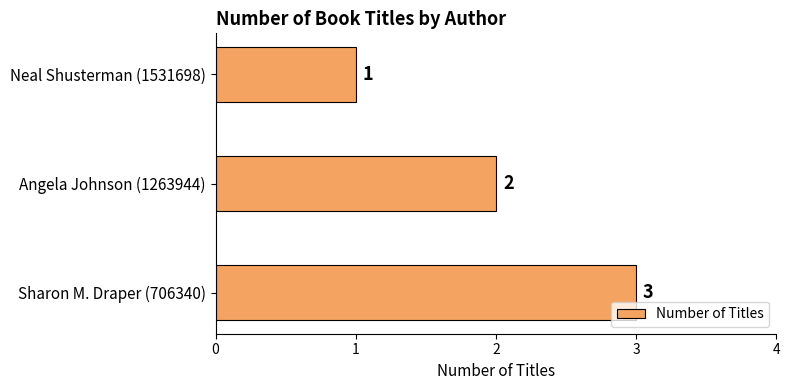

Approximately how many times larger is the value at Angela Johnson (1263944) compared to Sharon M. Draper (706340)?

0.7